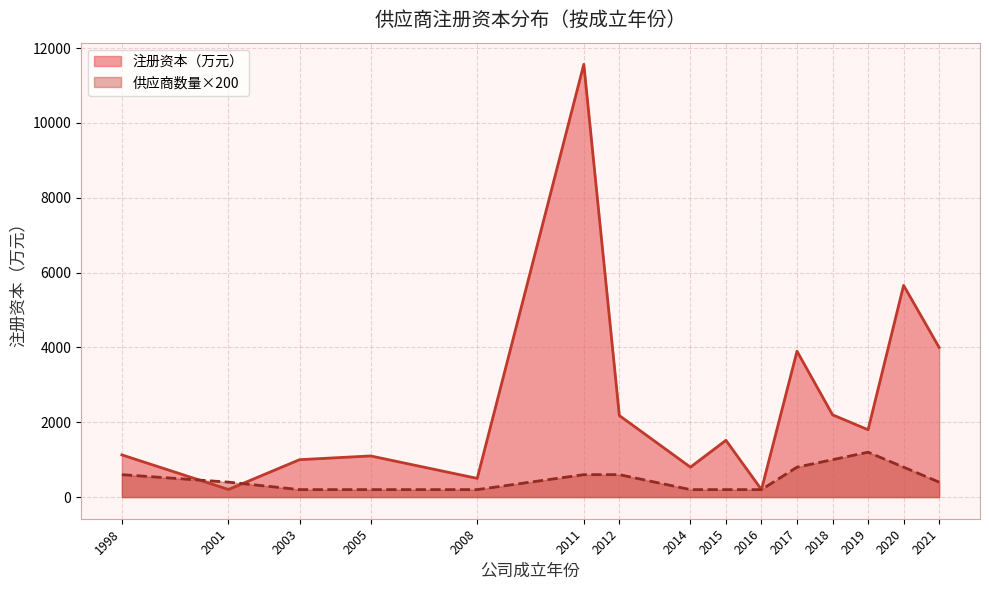

What is the value of the 注册资本（万元） point at the 23rd from the left?

500.0